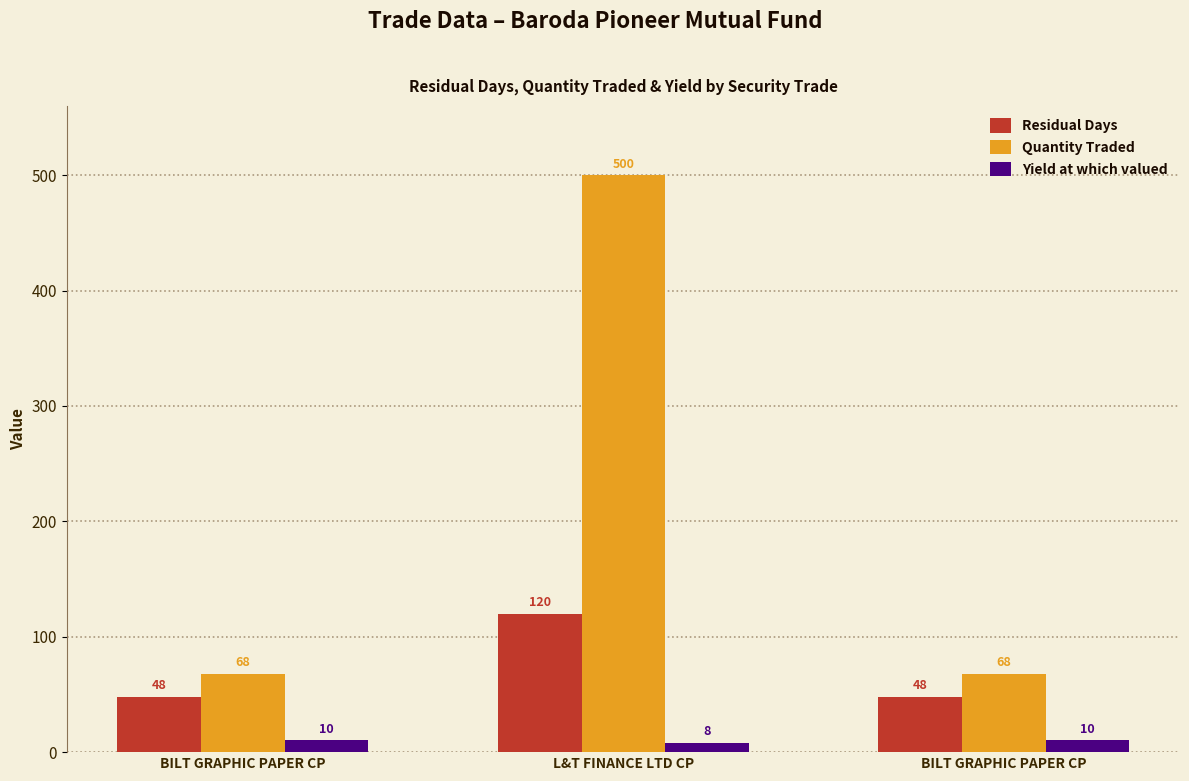

What is the spread (max minus min) of values at BILT GRAPHIC PAPER CP?

57.9